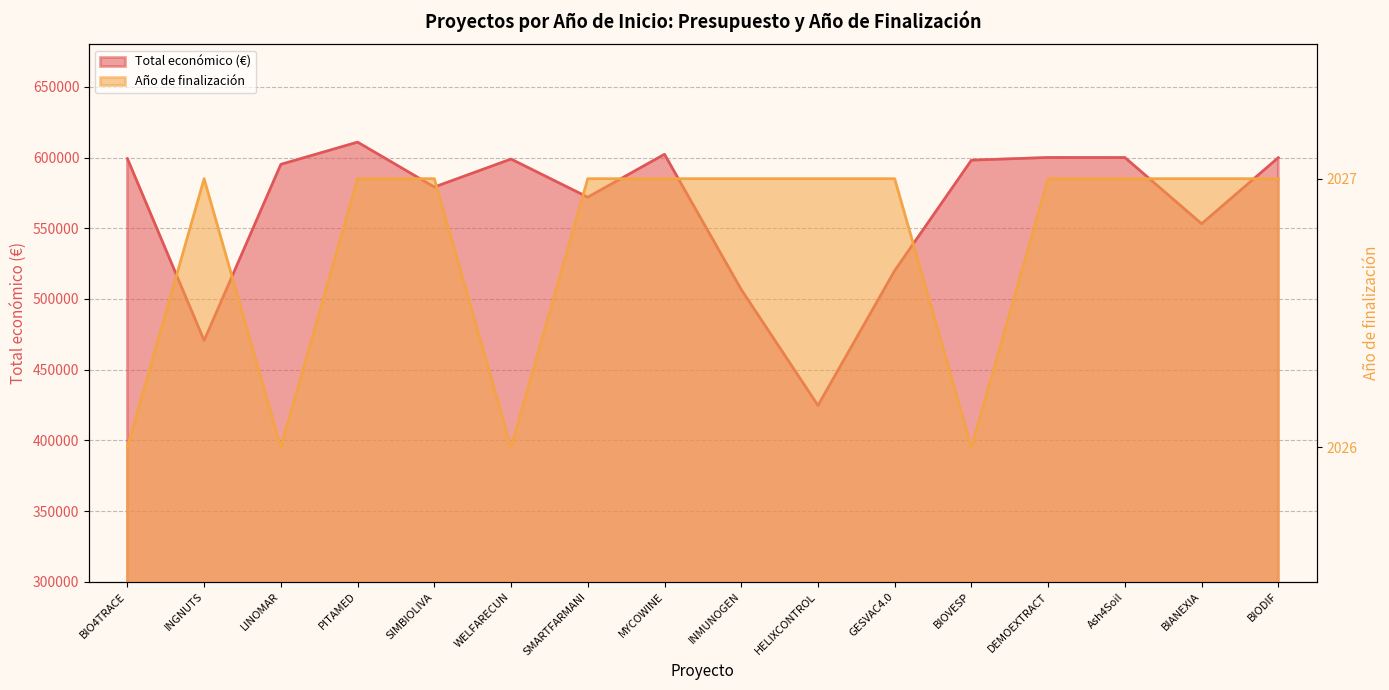

What is the average value of the Año de finalización series?

2026.8